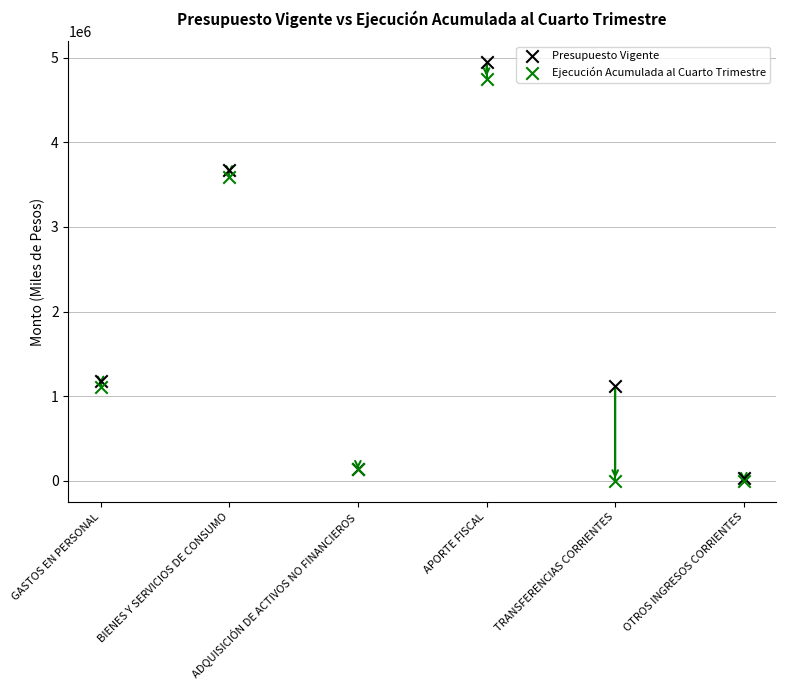

What is the total value across all series at OTROS INGRESOS CORRIENTES?

37405